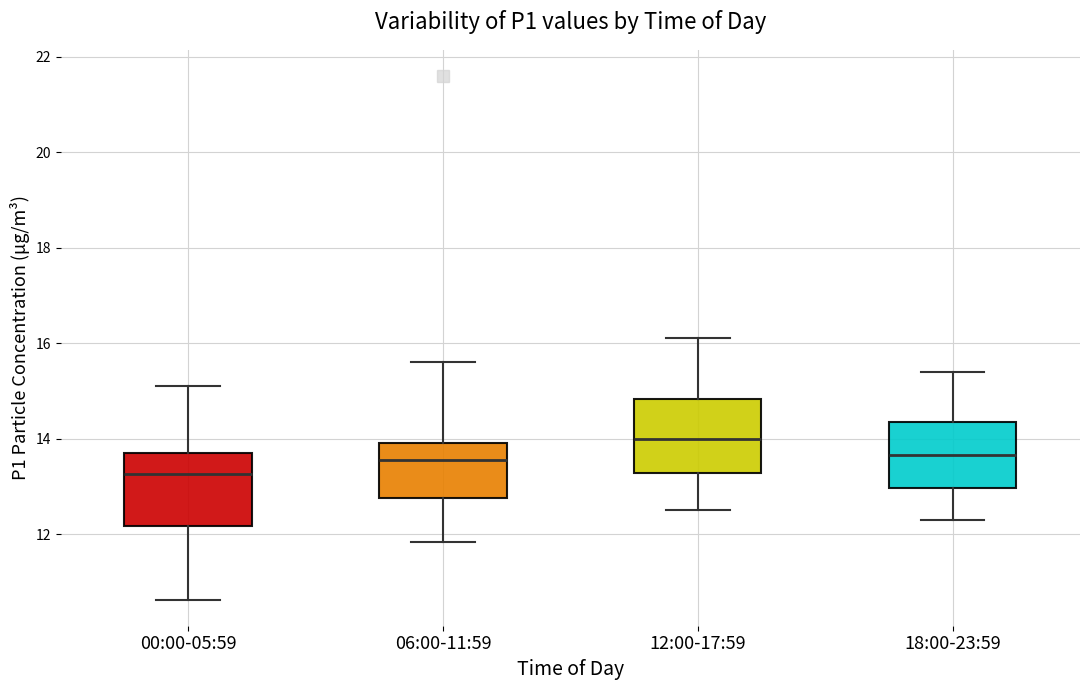

Which box has the lowest median line?

00:00-05:59